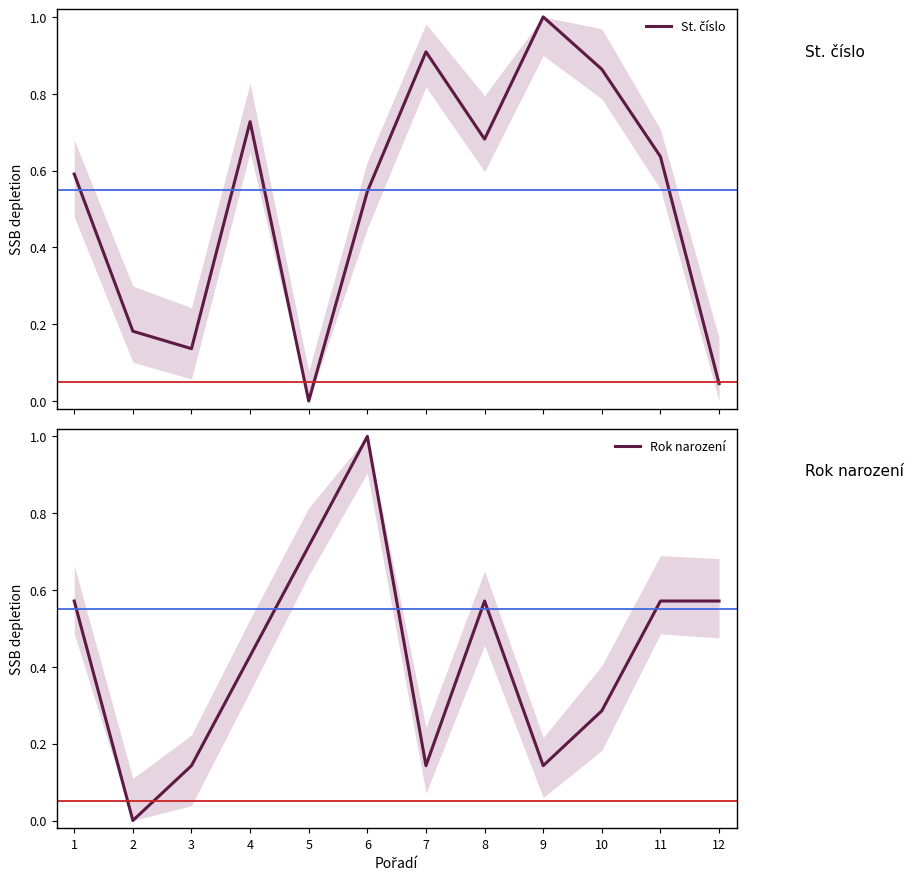

Where is Rok narození nearest to the value 0?

2